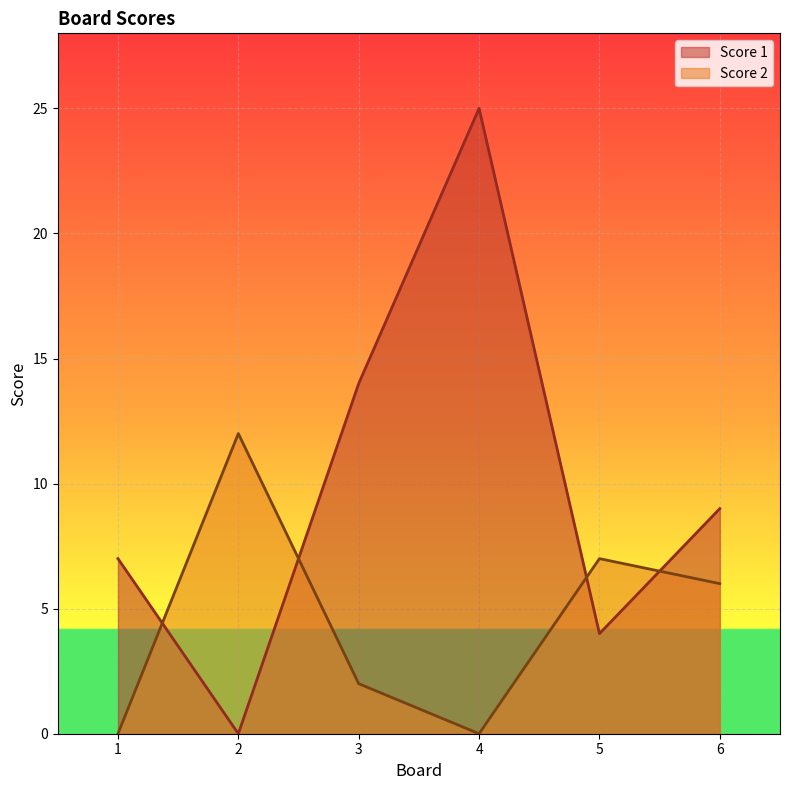

How many data points in Score 2 are above 6?

2